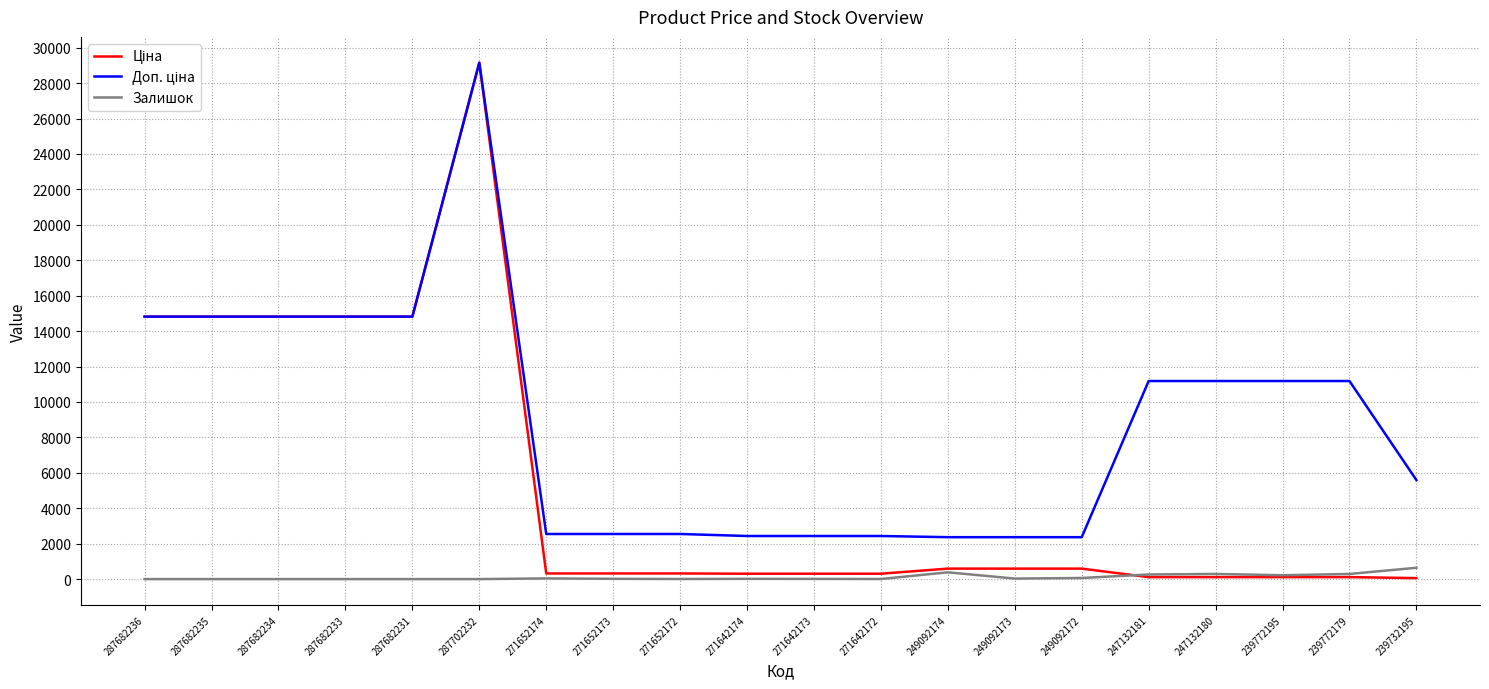

True or false: Залишок has a value of 29.0 at 249092173.

True